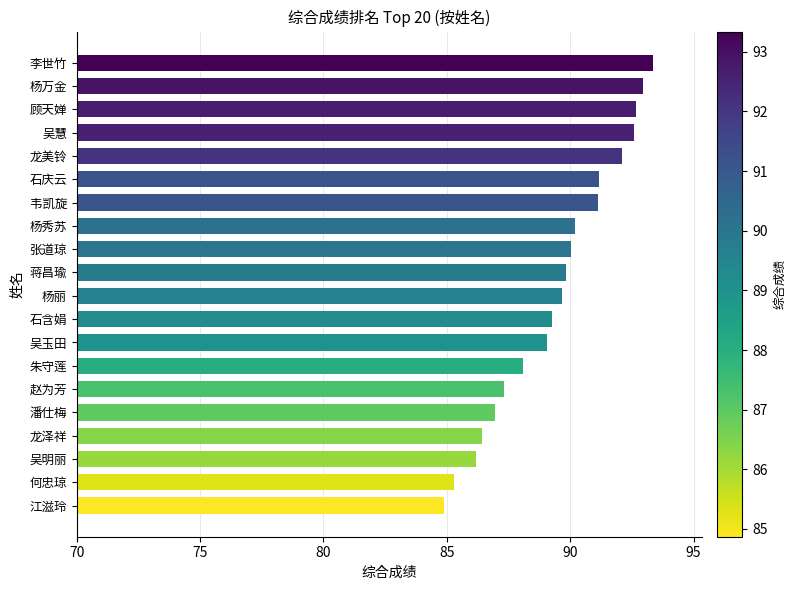

What is the maximum value shown in the chart?

93.3